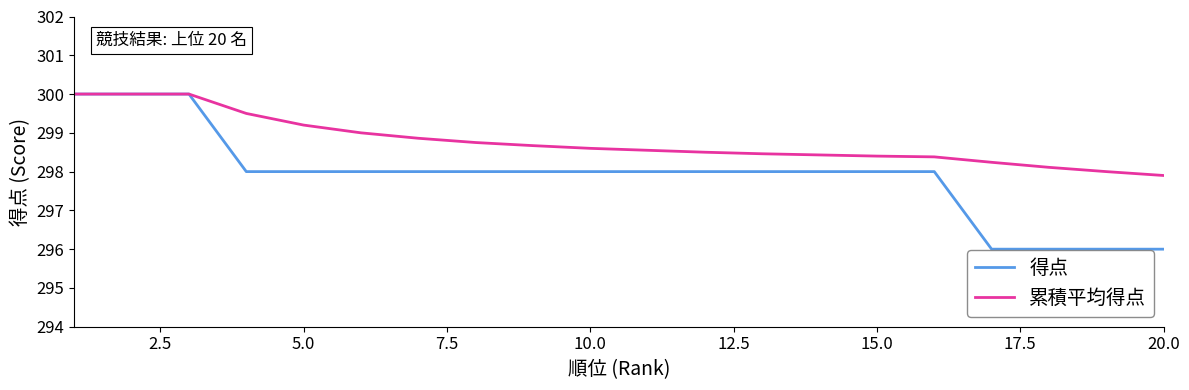

What is the minimum value shown in the chart?

296.0